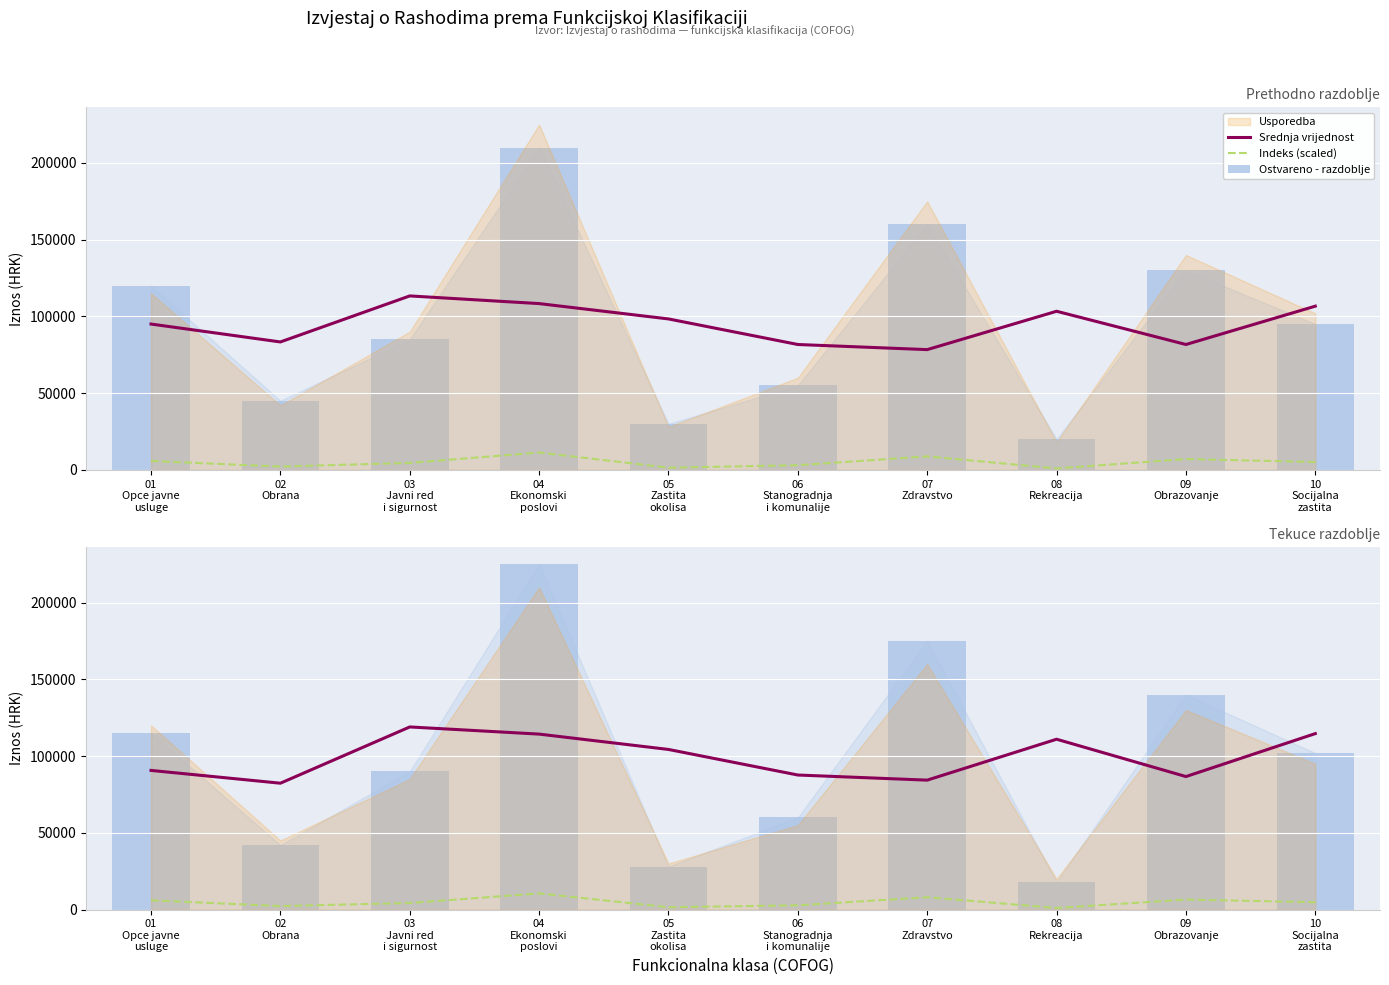

What is the label of the 10th bar from the left?

10
Socijalna
zastita